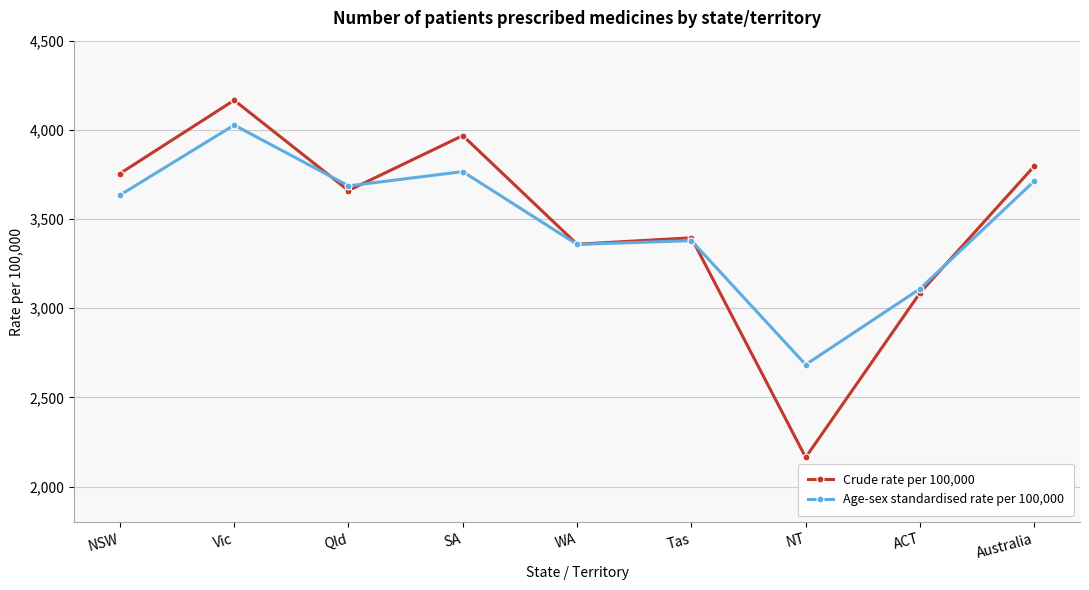

Rank the series by their maximum value, from highest to lowest.

Crude rate per 100,000, Age-sex standardised rate per 100,000